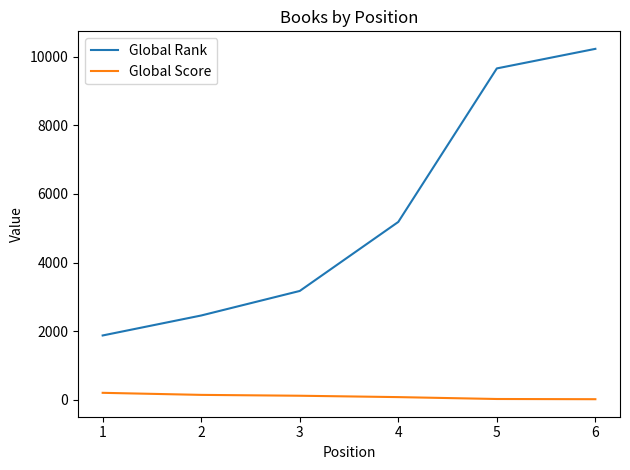

True or false: Global Rank and Global Score cross at least once.

False